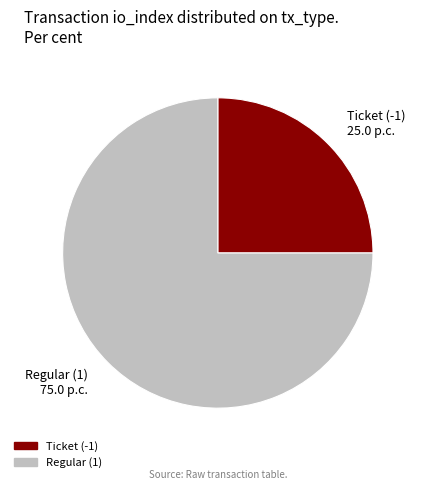

Is there a majority slice in this chart?

Yes